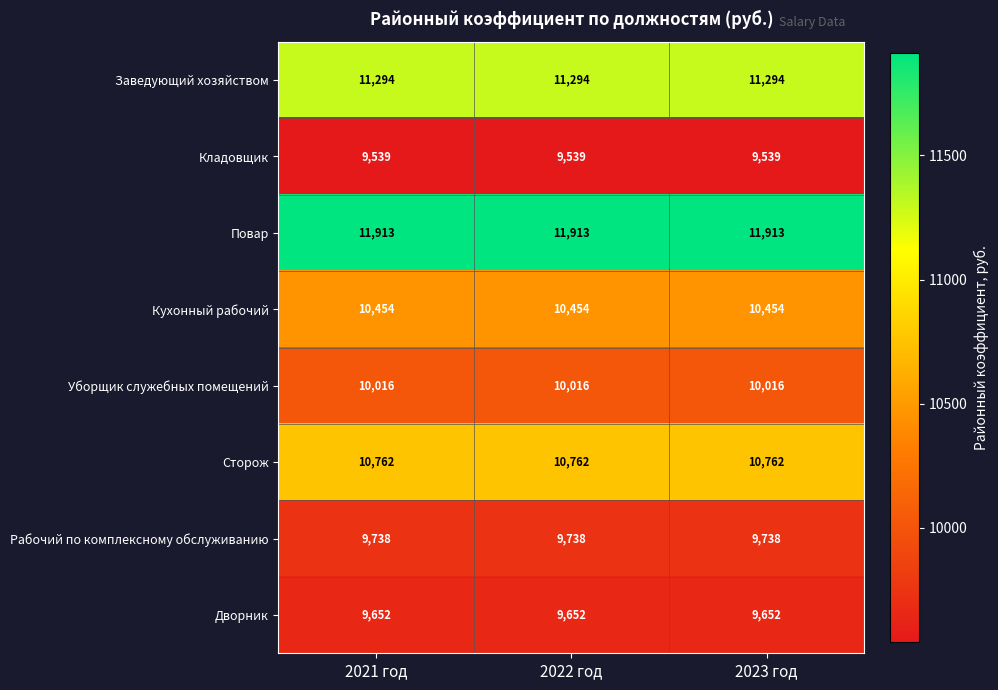

List the series in order of their peak value, highest first.

Повар, Заведующий хозяйством, Сторож, Кухонный рабочий, Уборщик служебных помещений, Рабочий по комплексному обслуживанию, Дворник, Кладовщик